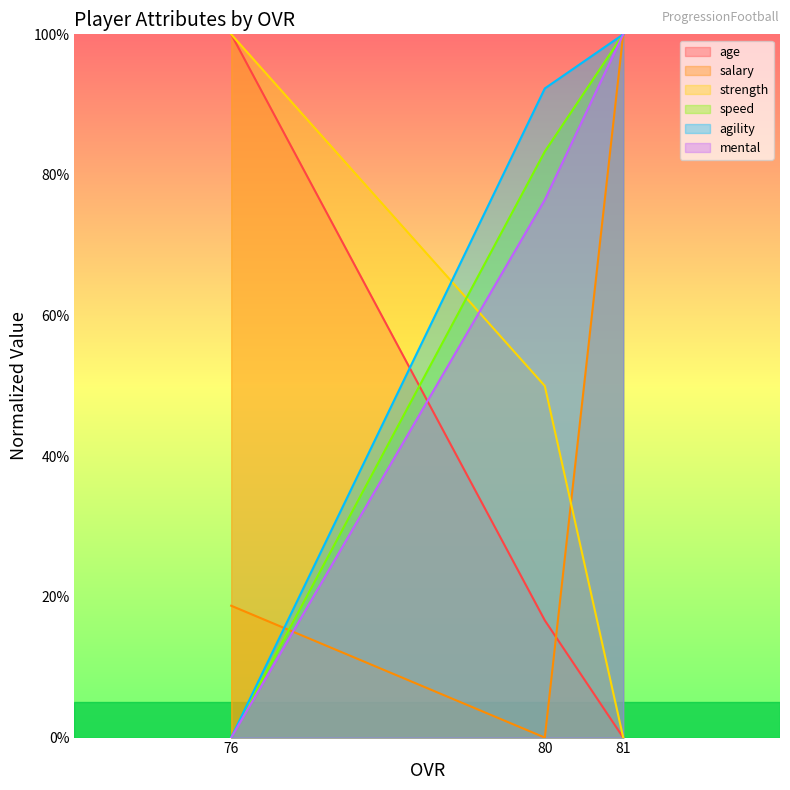

At which label does strength reach its minimum?

81